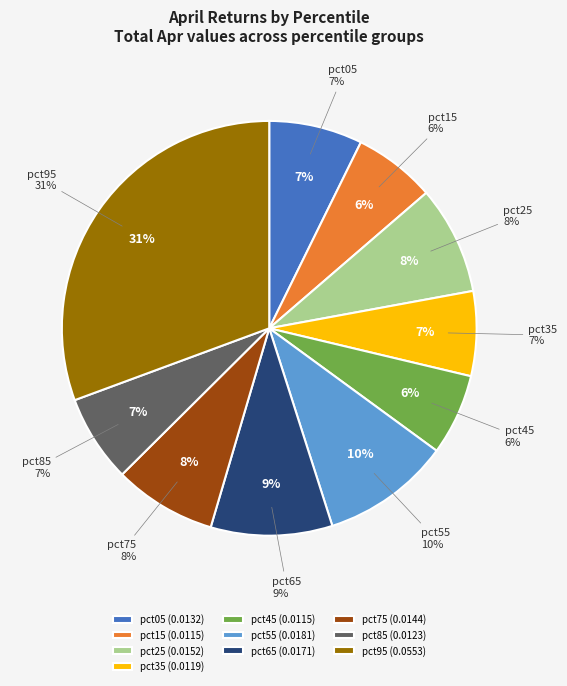

Which has a higher value, pct75 or pct25?

pct25